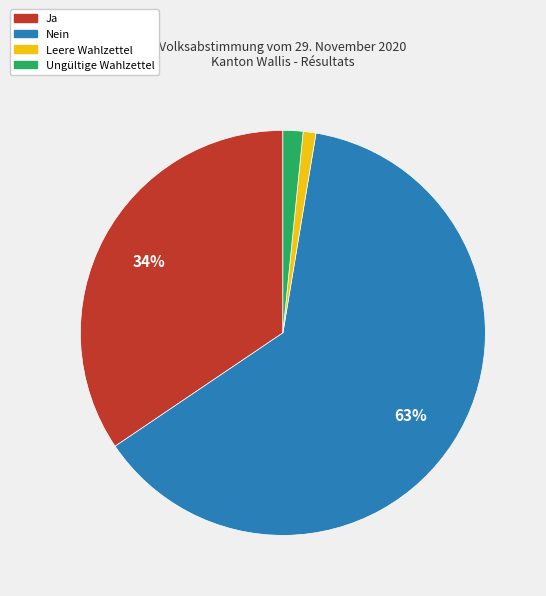

How many segments does this pie chart have?

4